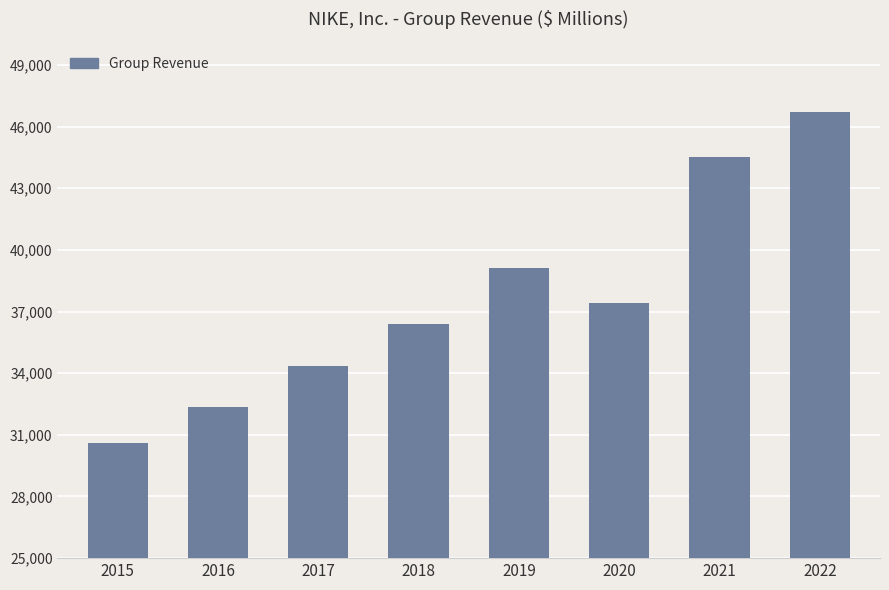

Are the bars horizontal?

No